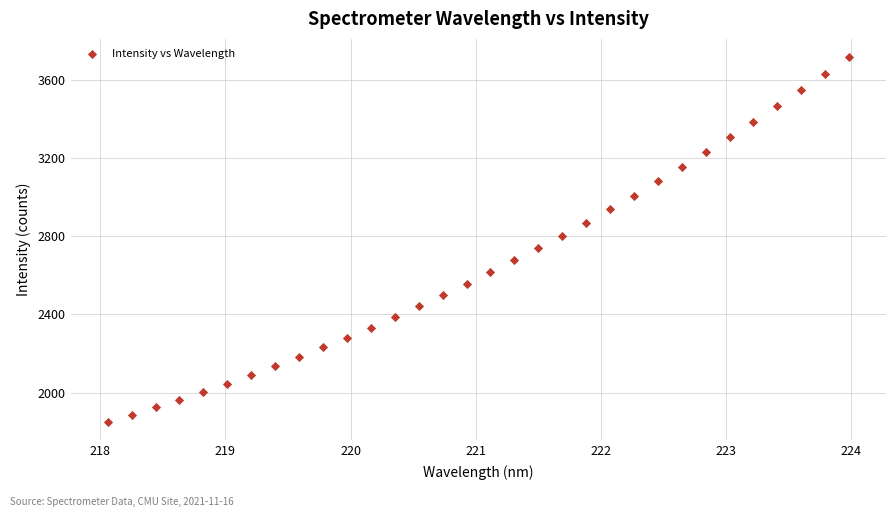

What is the range of X values (max minus min)?

5.9